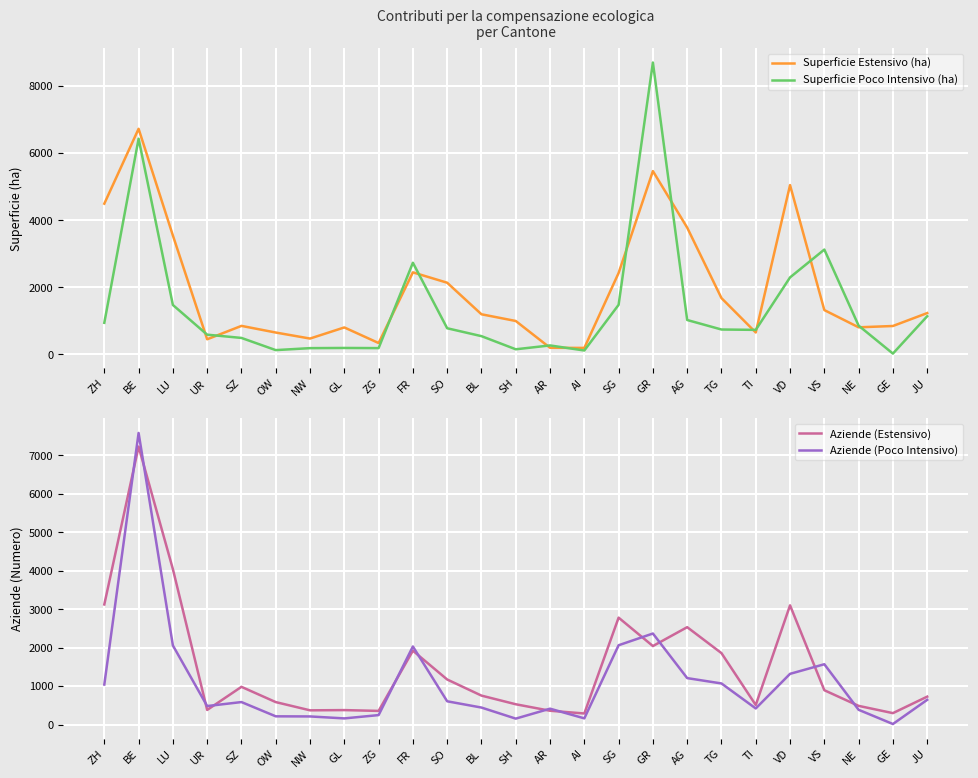

At how many categories does at least one series exceed 3539?

6